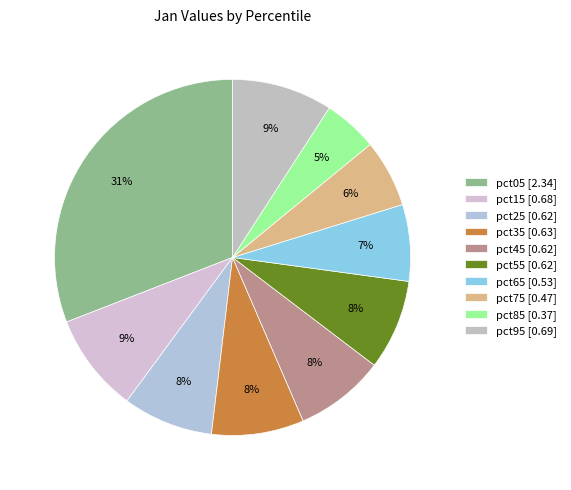

Rank the categories by value from lowest to highest.

pct85, pct75, pct65, pct45, pct55, pct25, pct35, pct15, pct95, pct05